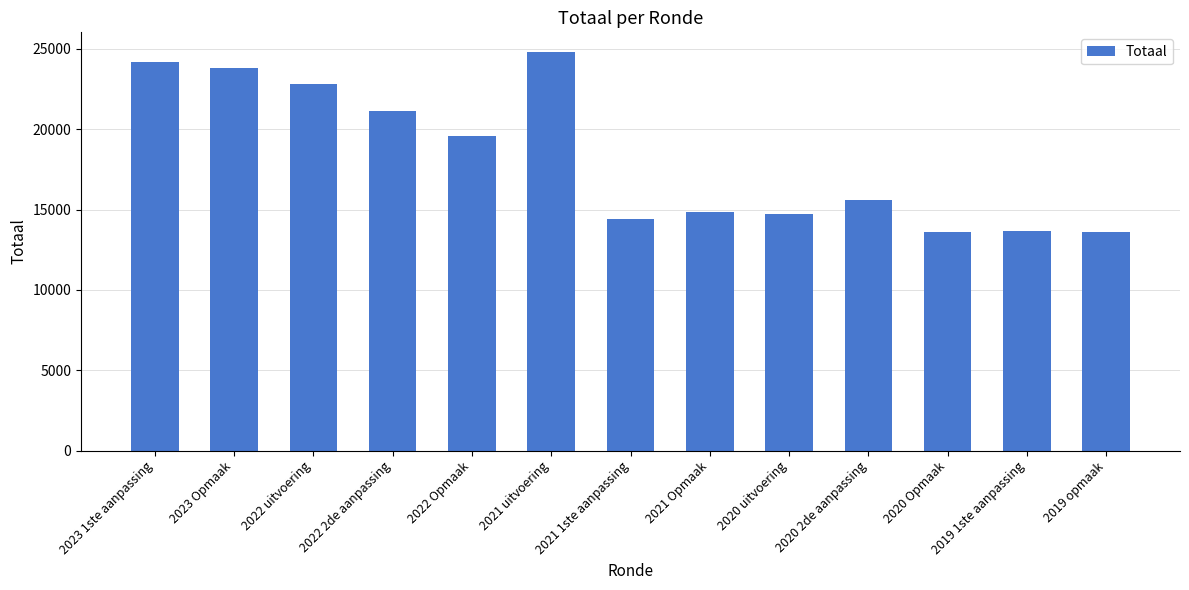

What is the difference between the maximum and minimum values?

11192